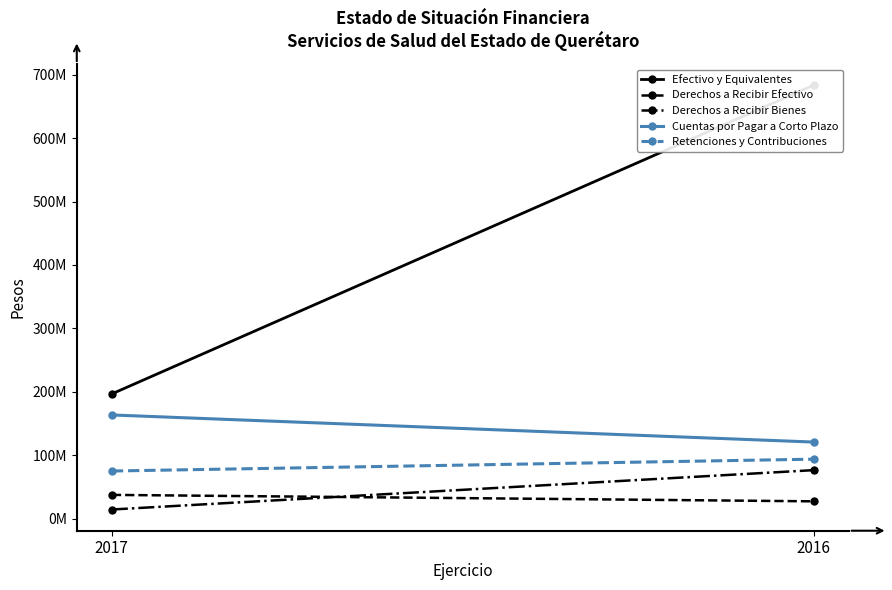

How many series are shown in this chart?

5